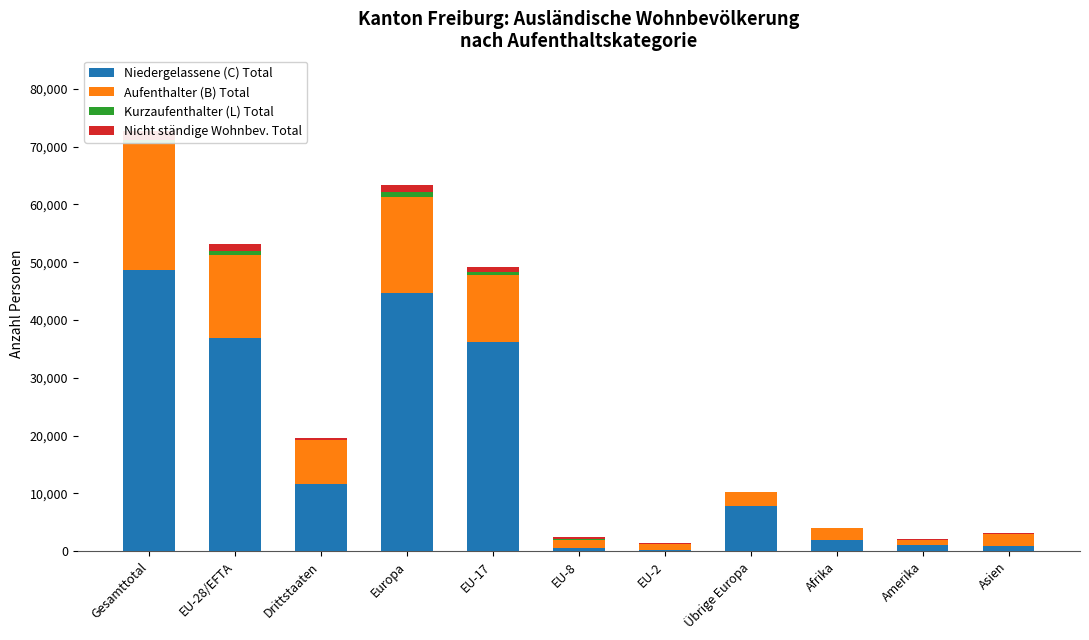

Rank the series by their maximum value, from lowest to highest.

Kurzaufenthalter (L) Total, Nicht ständige Wohnbev. Total, Aufenthalter (B) Total, Niedergelassene (C) Total